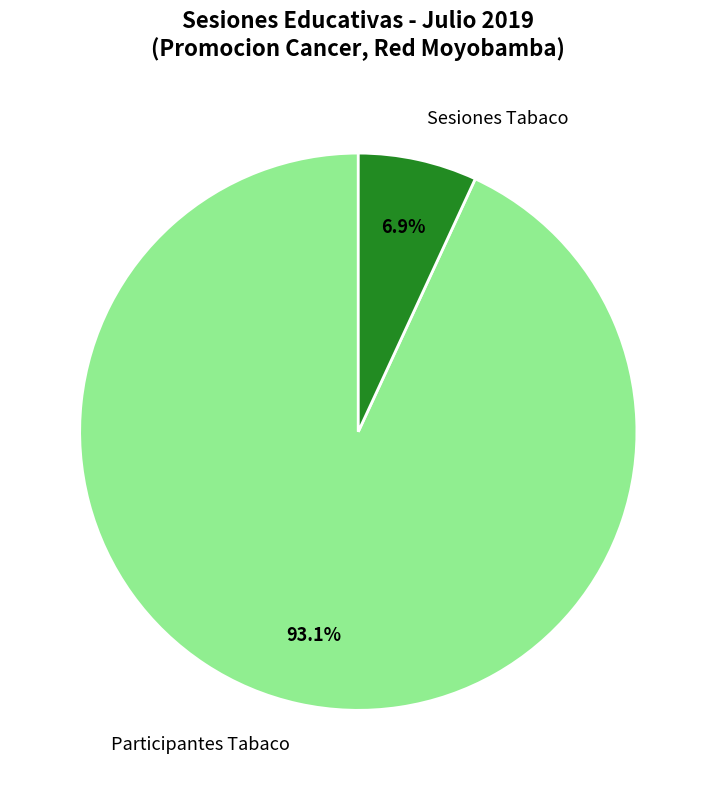

Combined, what portion of the pie is Sesiones Tabaco and Participantes Tabaco?

100.0%